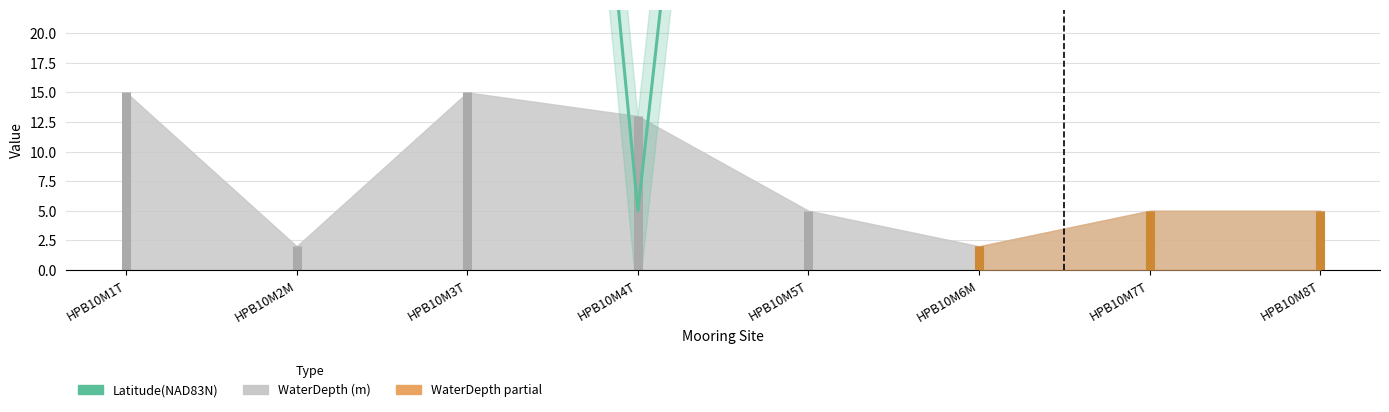

What is the average value?

115.4